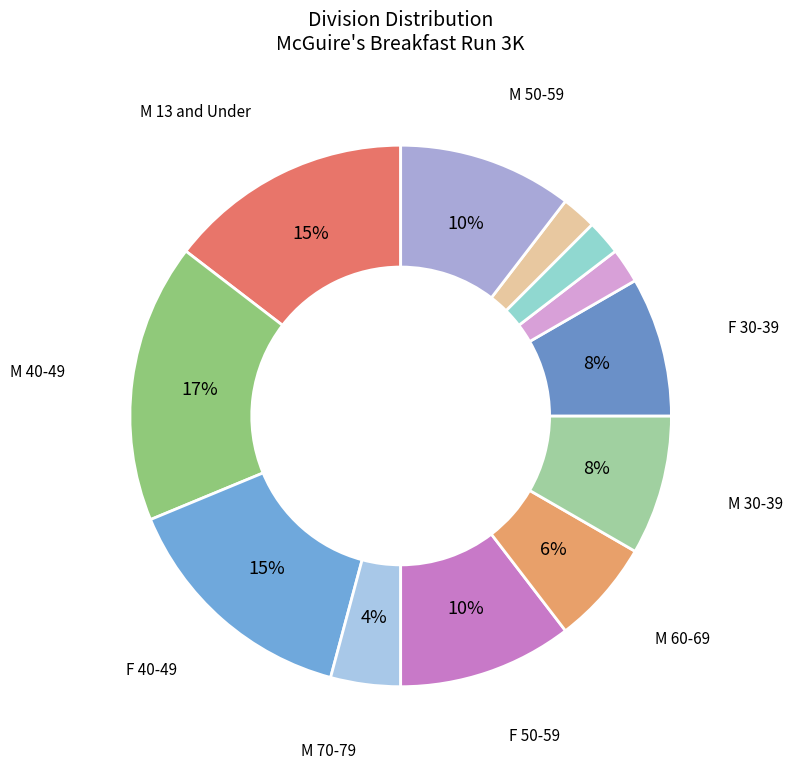

Count the number of slices in the pie.

12